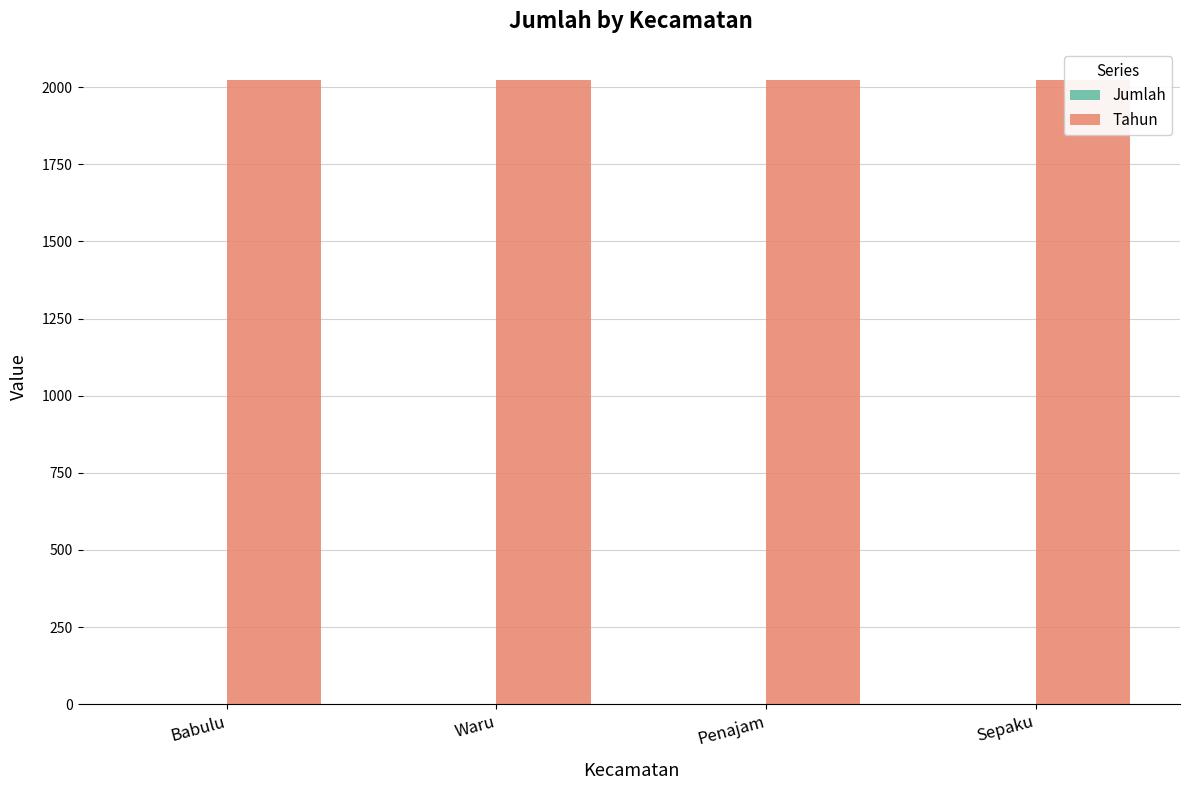

What is the difference between the highest and lowest values at Sepaku?

2023